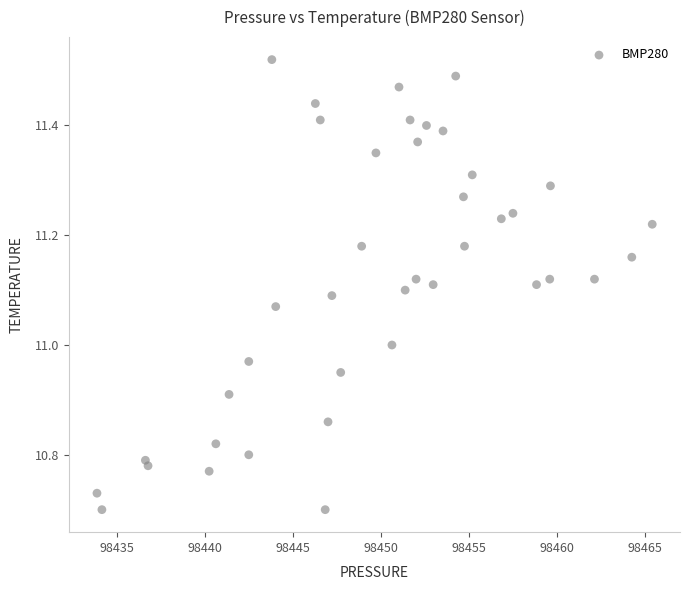

What is the range of X values (max minus min)?

31.5